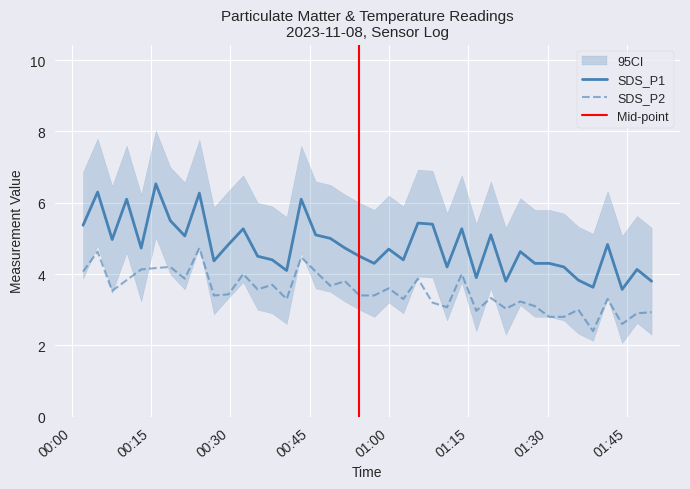

True or false: SDS_P1 has more than 1 interior local peaks.

True